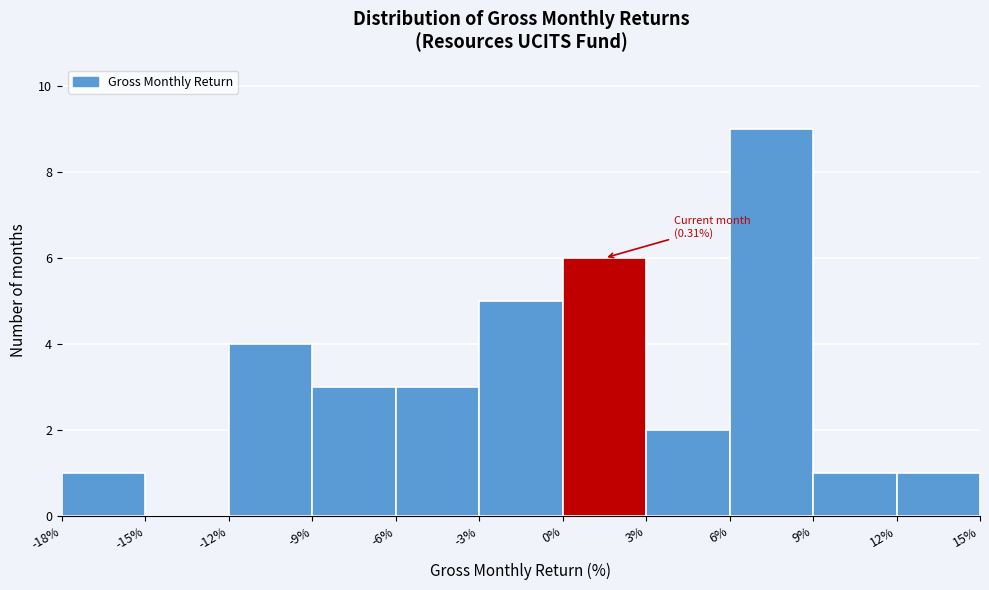

Over which range of the x-axis is the bar tallest?

6% to 9%